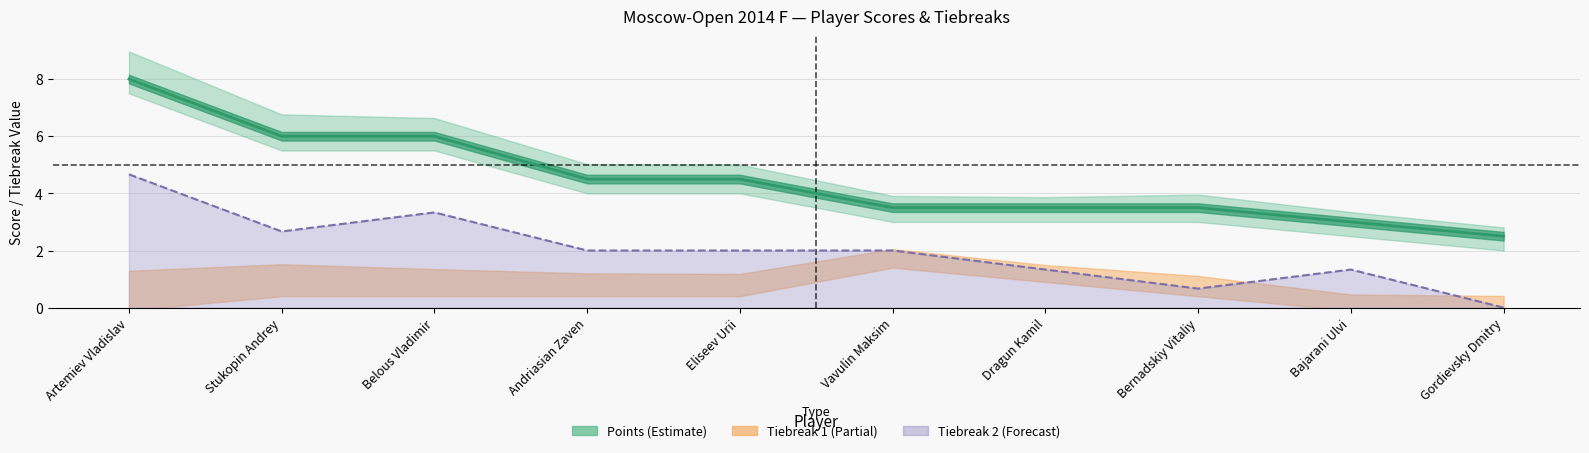

True or false: Tiebreak2 and Points intersect in this chart.

False